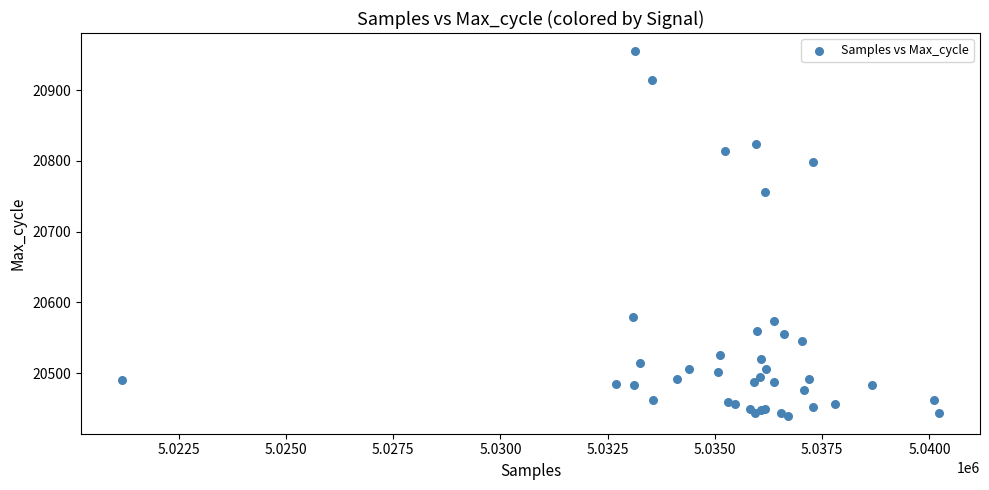

What Y value in the scatter plot is closest to 20697?

20756